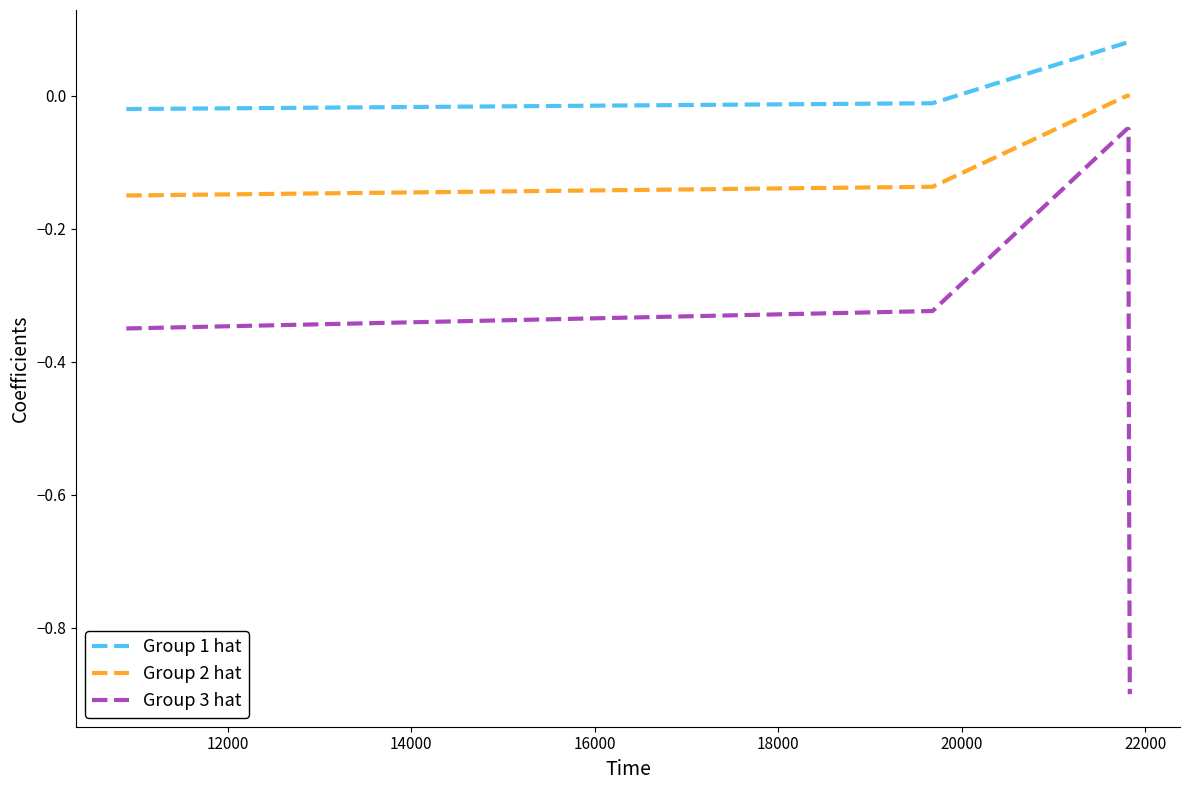

True or false: Group 1 hat and Group 2 hat cross at least once.

False